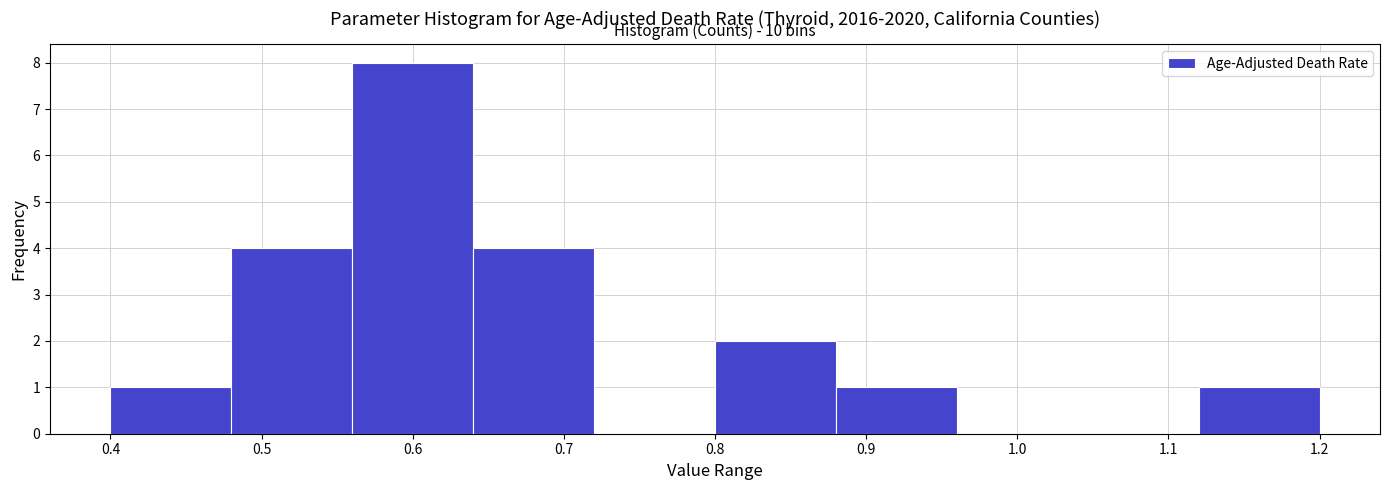

Over which range of the x-axis is the bar tallest?

0.56 to 0.64